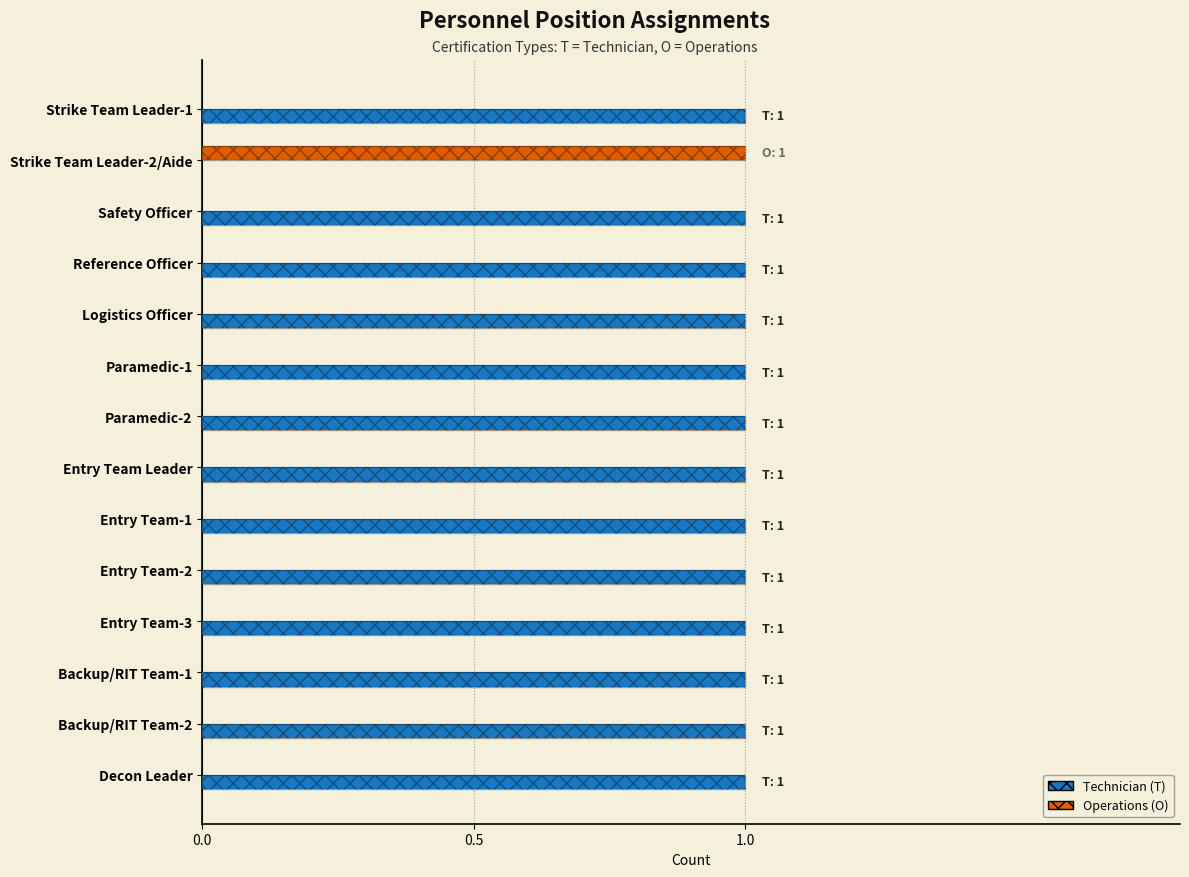

At how many categories does at least one series exceed 0?

14